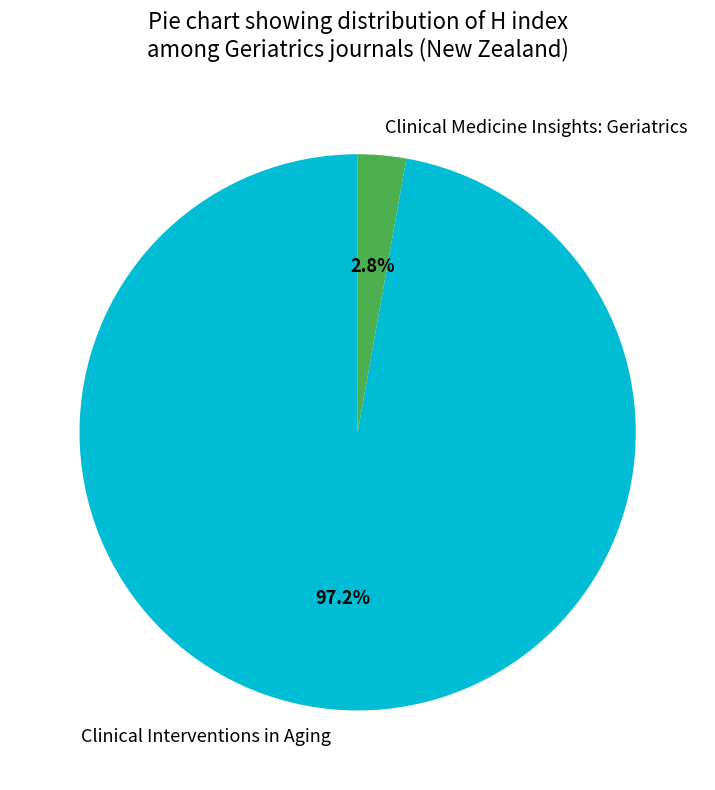

What percentage is the Clinical Interventions in Aging slice, to the nearest percent?

97%